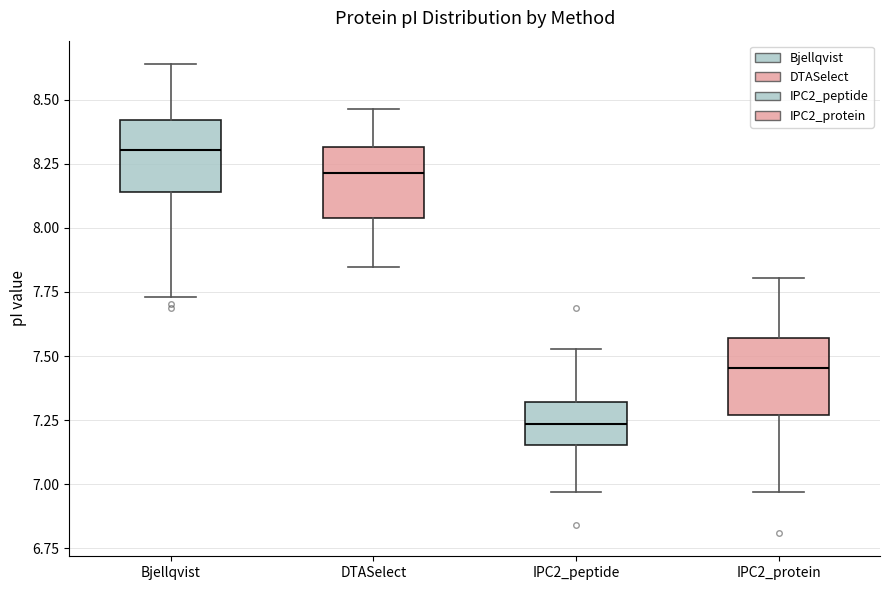

Reading left to right, read every box against the y-axis: the position of its median line, the range the box covers, and the ends of its whiskers. The values are not printed on the chart, so give them approximately, as read against the axis.

Bjellqvist: median 8.30, box 8.15 to 8.40, whiskers 7.75 to 8.65
DTASelect: median 8.20, box 8.05 to 8.30, whiskers 7.85 to 8.45
IPC2_peptide: median 7.25, box 7.15 to 7.30, whiskers 6.95 to 7.55
IPC2_protein: median 7.45, box 7.25 to 7.55, whiskers 6.95 to 7.80